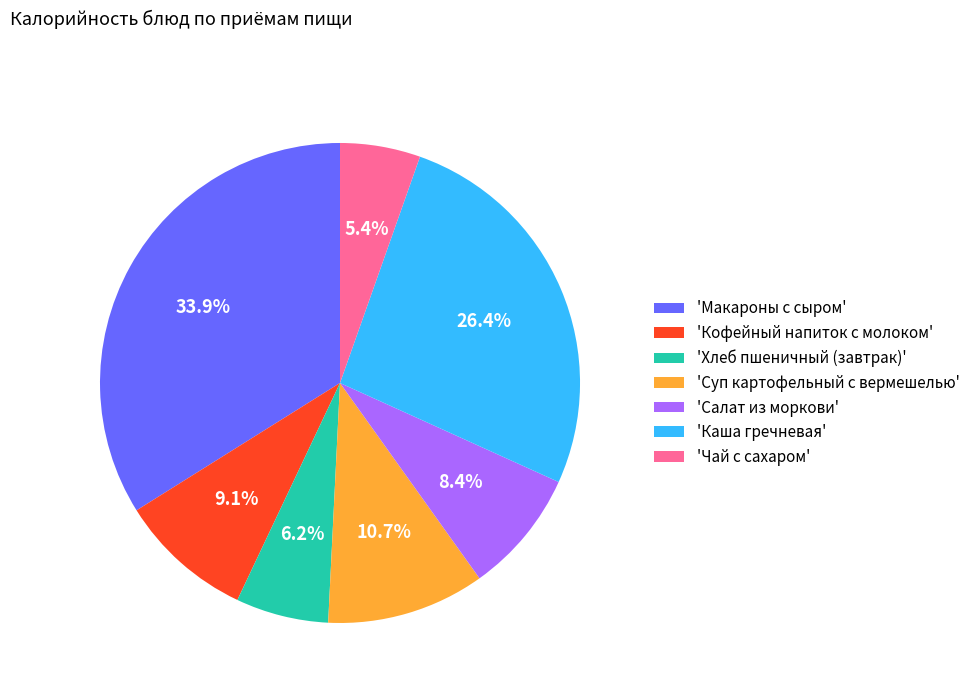

Count the number of slices in the pie.

7